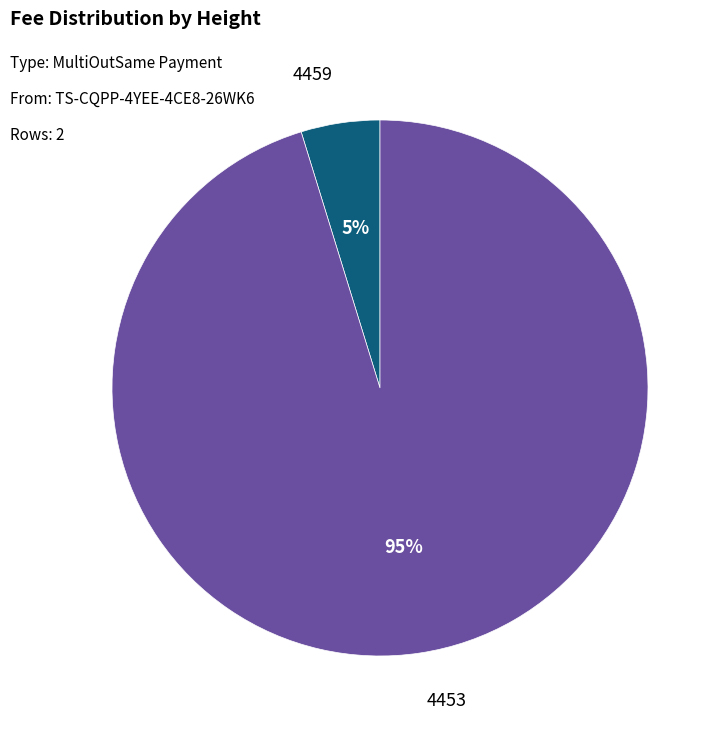

Is there any slice that represents more than half of the pie?

Yes